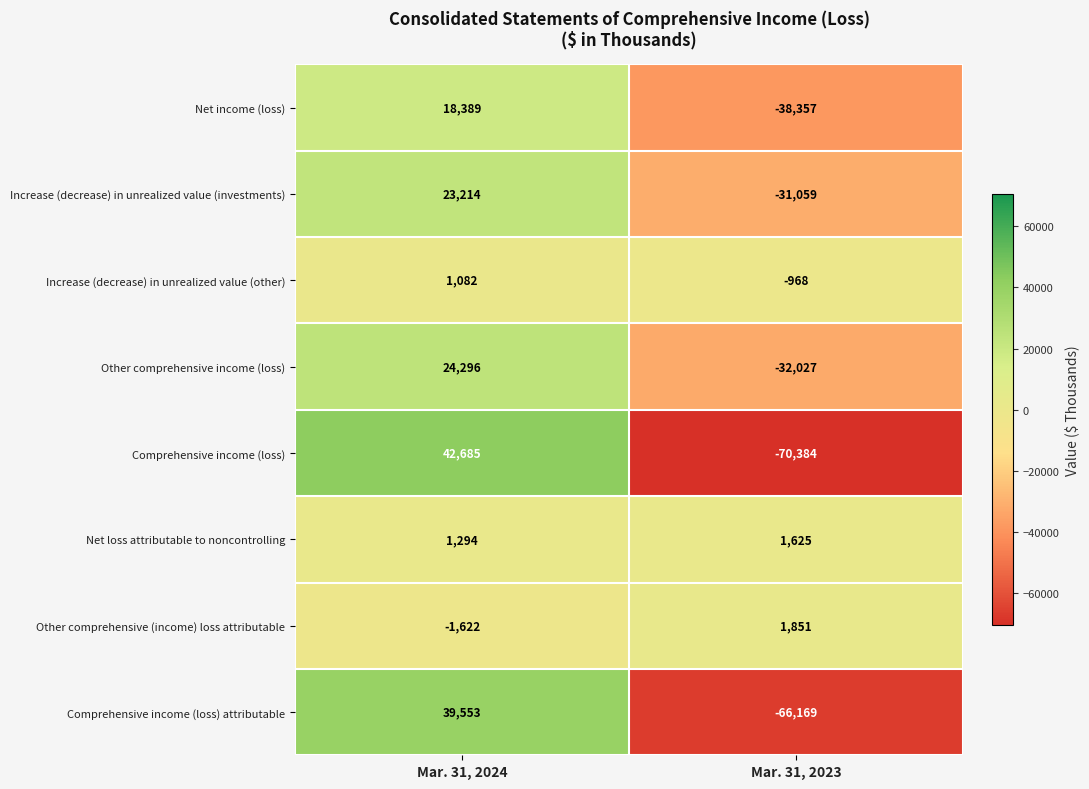

What is the approximate value of Increase (decrease) in unrealized value (investments) at Mar. 31, 2024?

23214